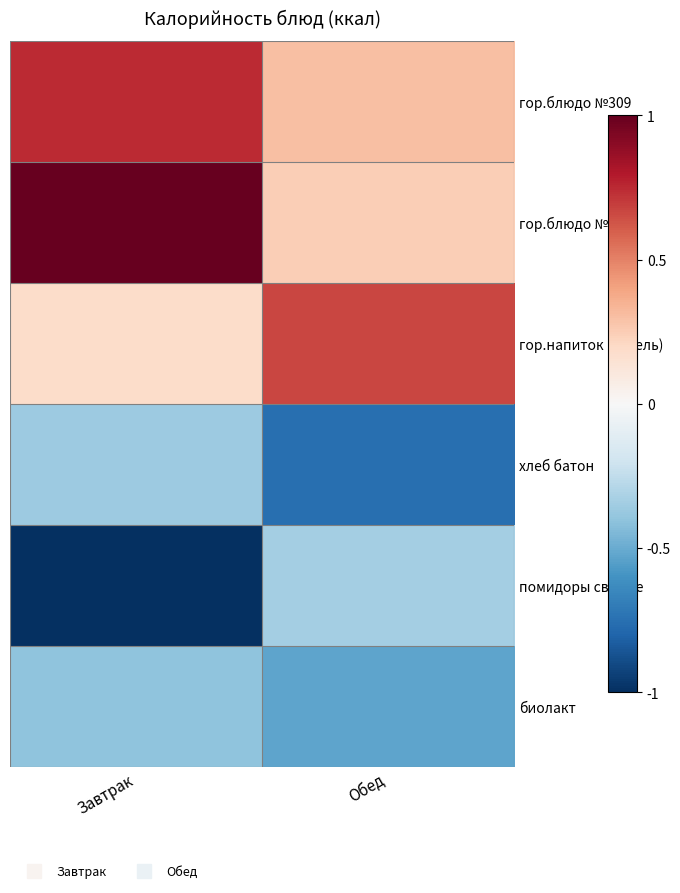

Reading right to left, extract all data points from this chart.

гор.блюдо №309: Обед=0.3	Завтрак=0.7
гор.блюдо №271: Обед=0.2	Завтрак=1.0
гор.напиток (кисель): Обед=0.7	Завтрак=0.2
хлеб батон: Обед=-0.8	Завтрак=-0.4
помидоры свежие: Обед=-0.3	Завтрак=-1.0
биолакт: Обед=-0.5	Завтрак=-0.4